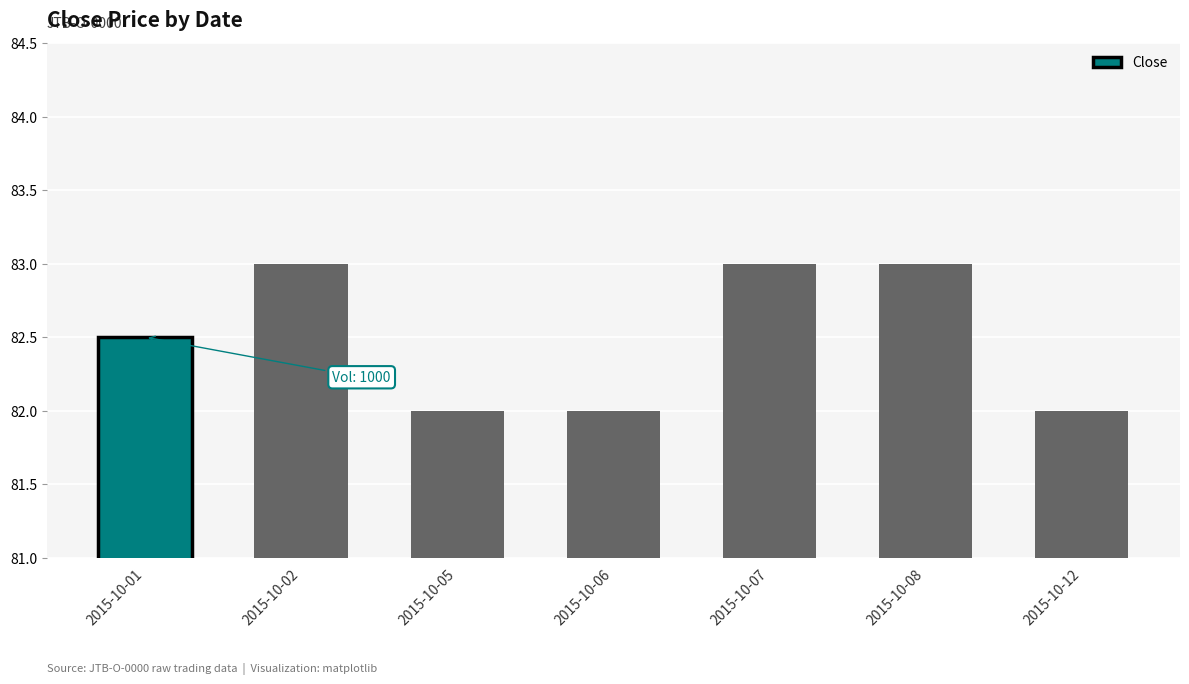

Reading left to right, transcribe all the data shown in this chart.

2015-10-01=82.5	2015-10-02=83.0	2015-10-05=82.0	2015-10-06=82.0	2015-10-07=83.0	2015-10-08=83.0	2015-10-12=82.0